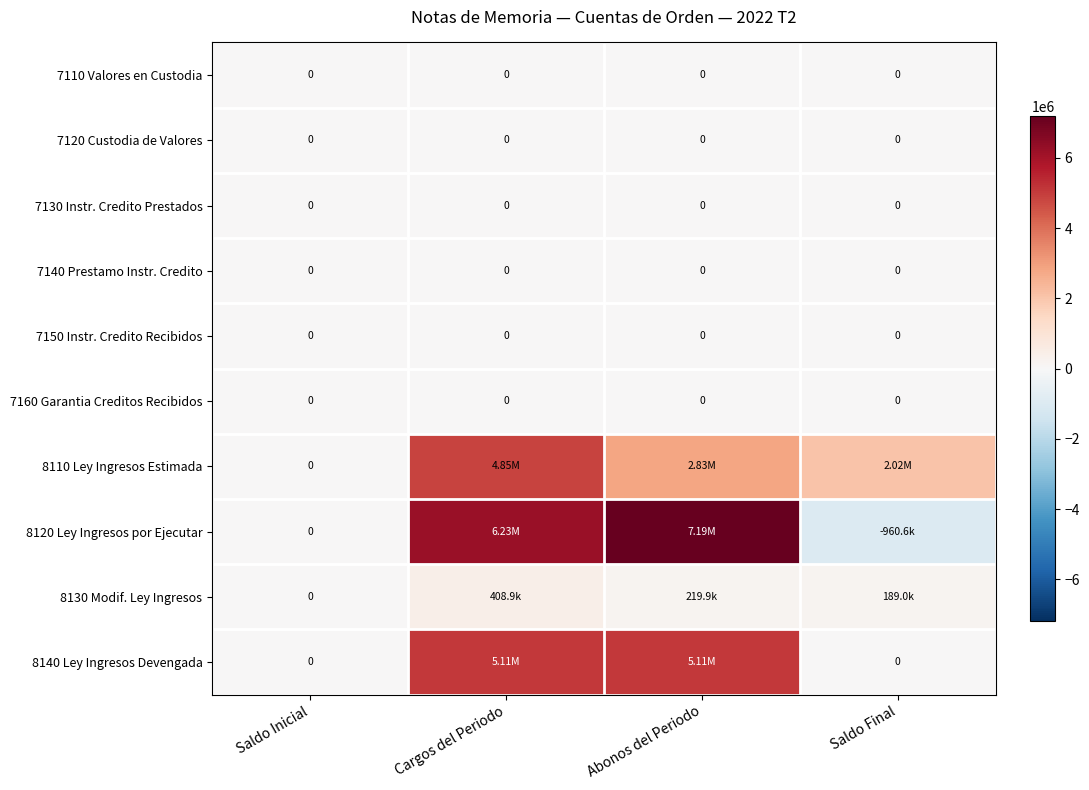

At how many categories does at least one series exceed 5534233?

2